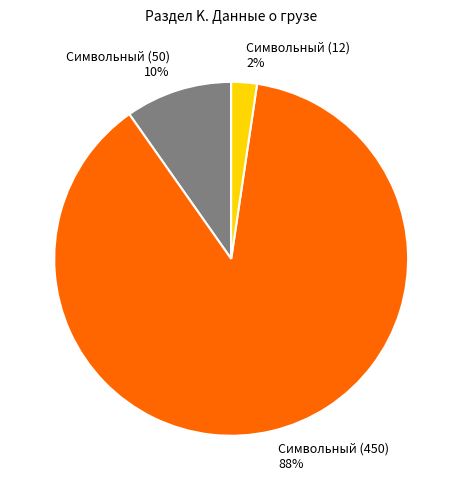

True or false: Символьный (450) accounts for 98% of the total.

False